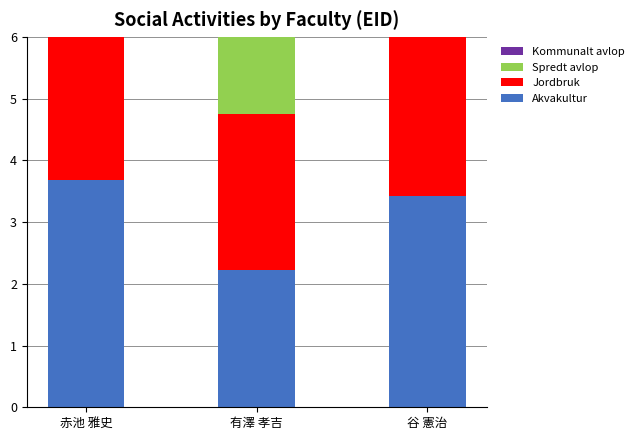

Which series has the largest total across all categories?

Spredt avlop